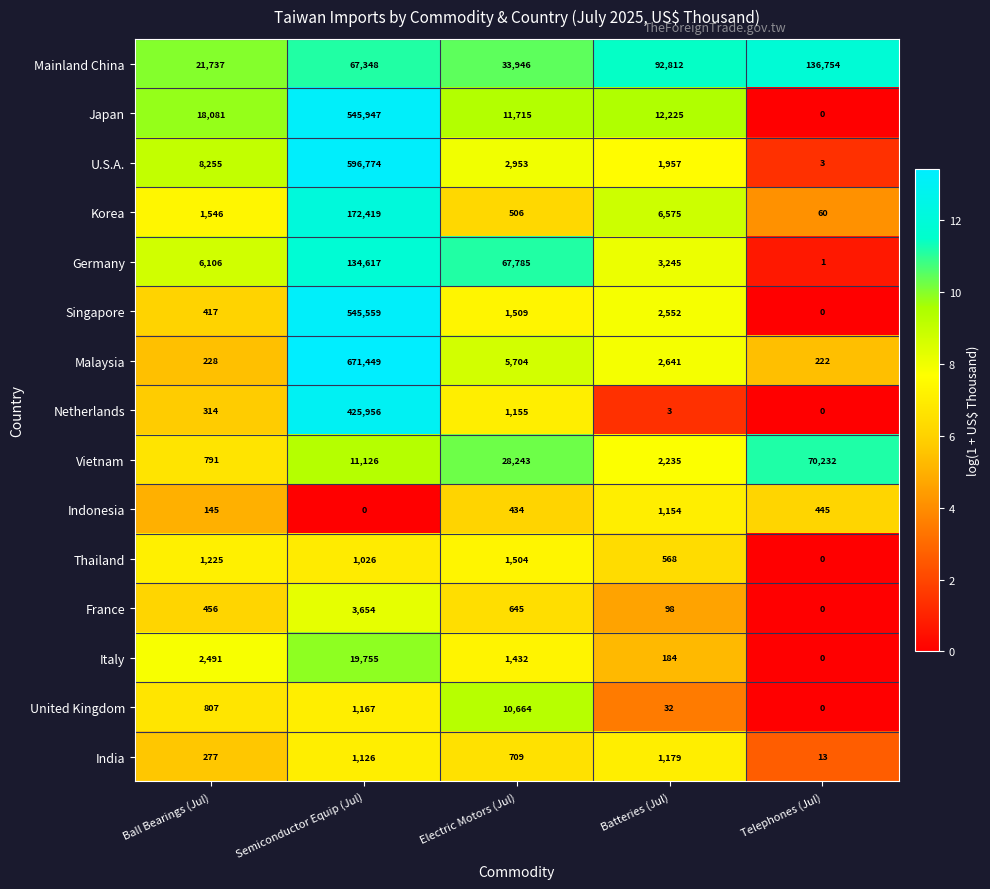

What is the average value of the Malaysia series?

136049